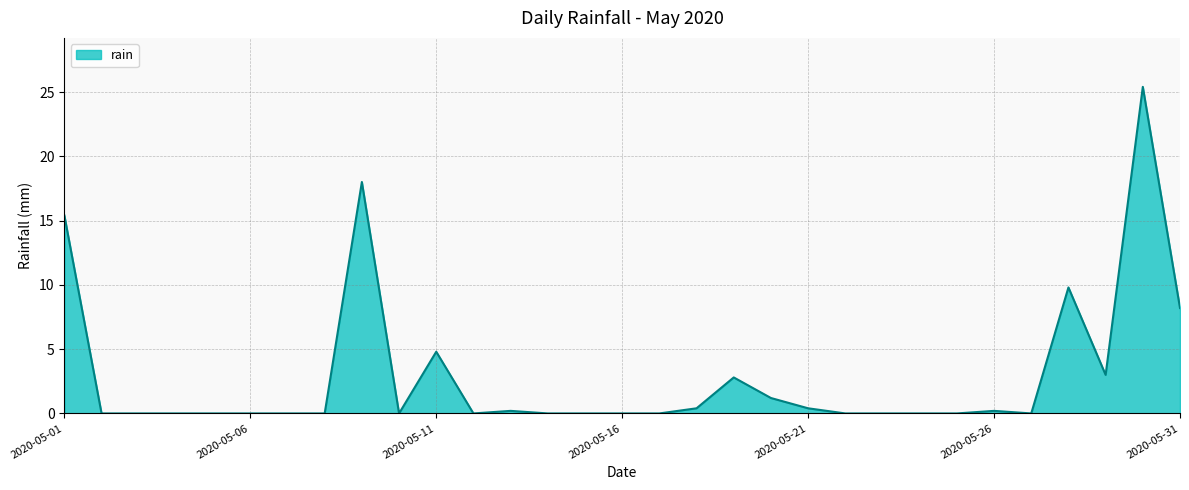

What is the greatest value displayed?

25.4